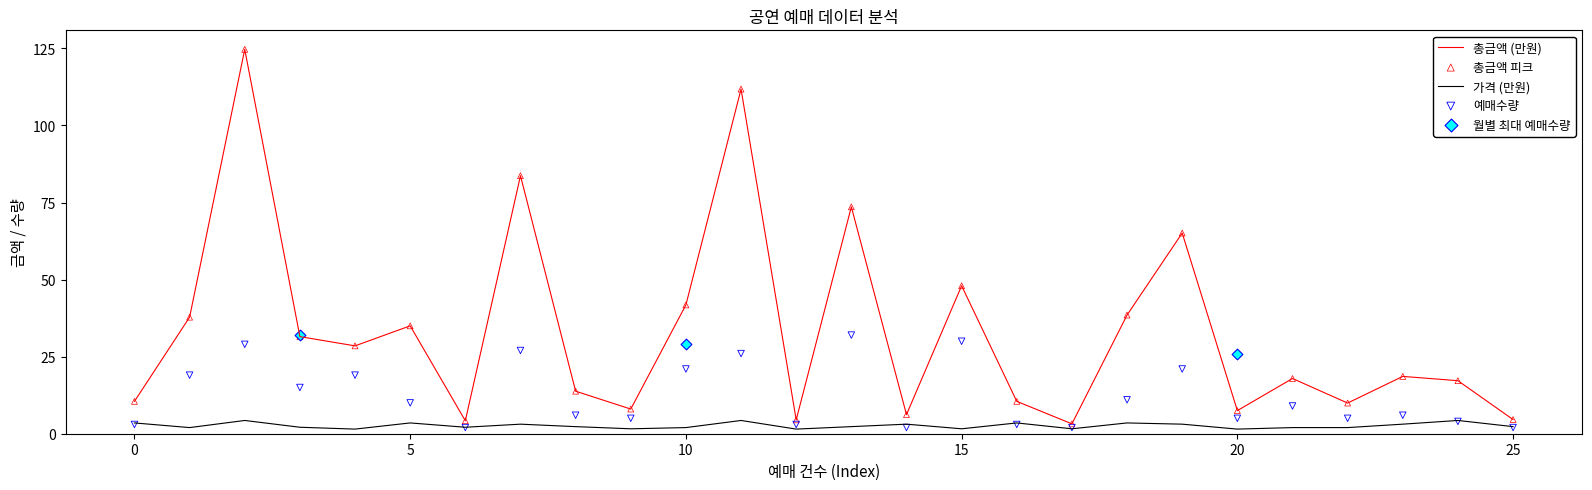

Is it true that 가격 (만원) equals 1.5 at 20?

True